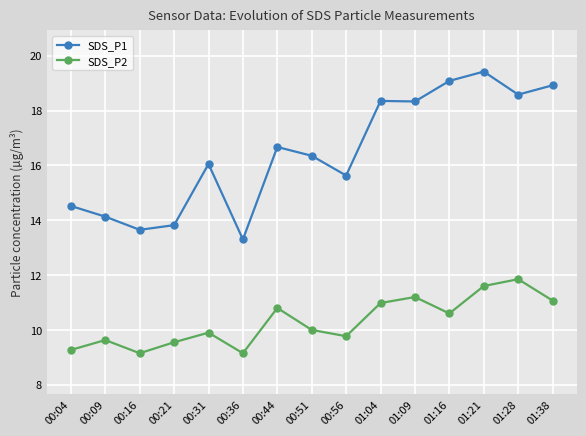

Where is the first local minimum for SDS_P1?

00:16